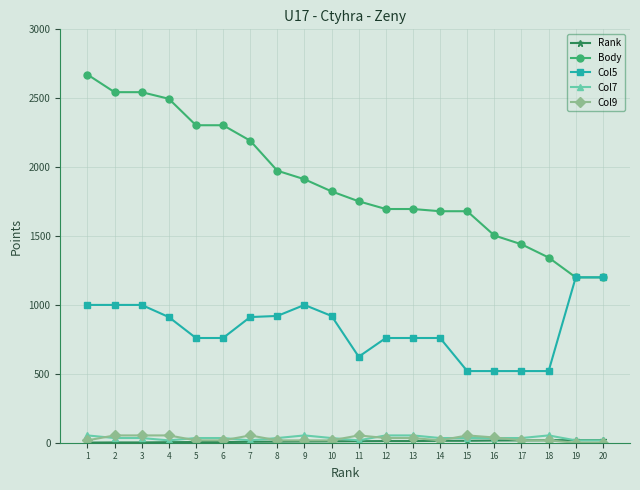

True or false: Col5 and Col9 intersect in this chart.

False